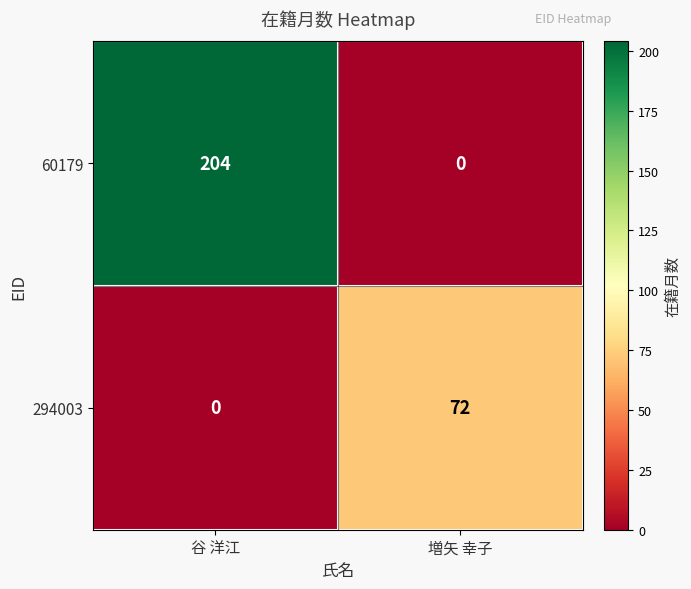

Reading right to left, list all the values displayed in this chart.

60179: 増矢 幸子=0	谷 洋江=204
294003: 増矢 幸子=72	谷 洋江=0